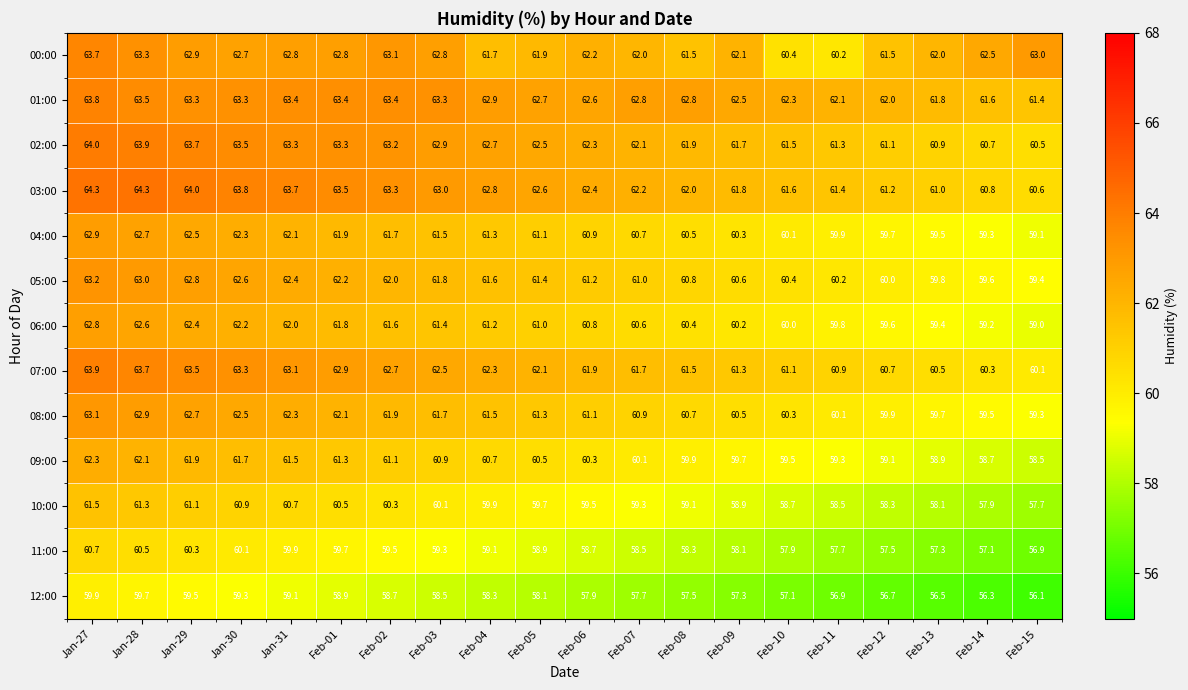

How many data points does each series have?

20